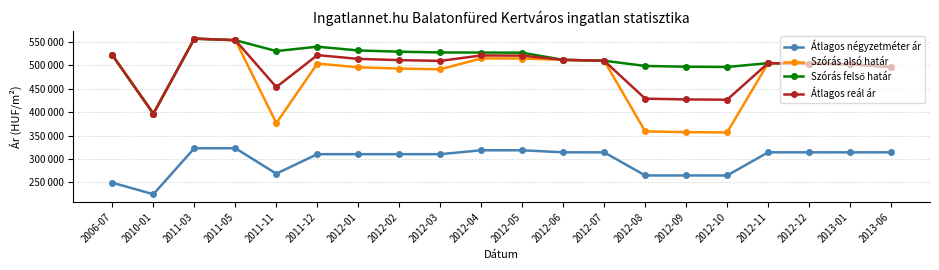

Is this an area chart (filled region under the line)?

No